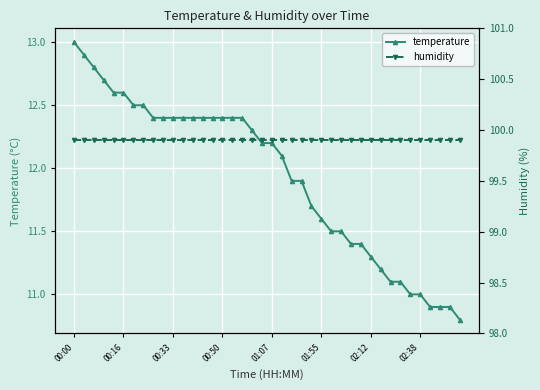

Which category has the highest value across all series?

00:00